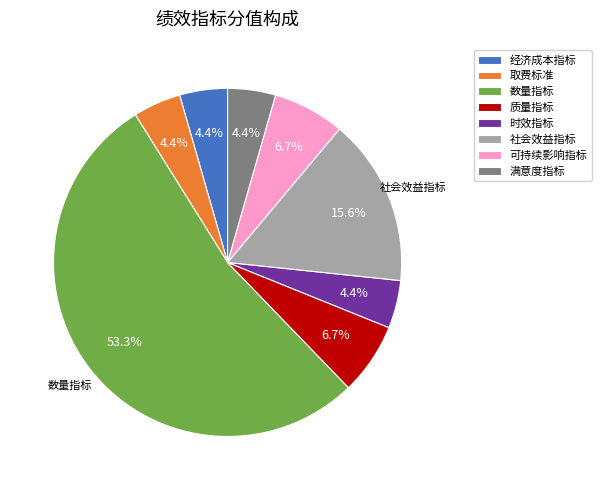

Approximately how many times larger is the value at 社会效益指标 compared to 数量指标?

0.3